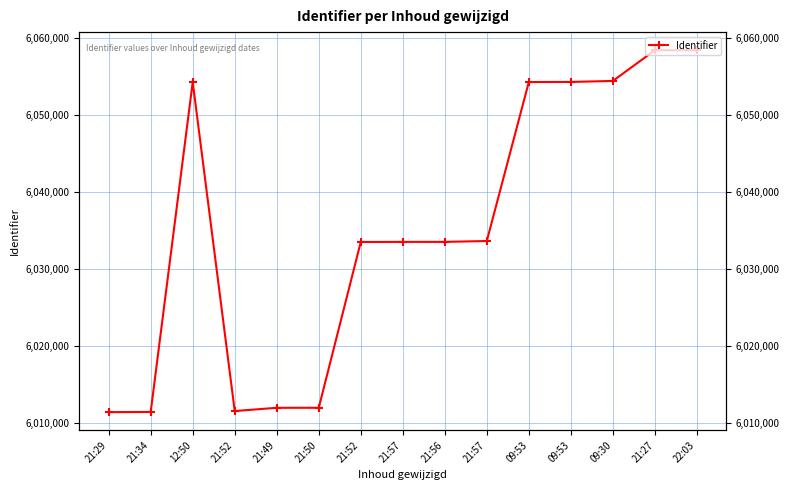

Between 21:52 and 09:30, which is larger?

09:30